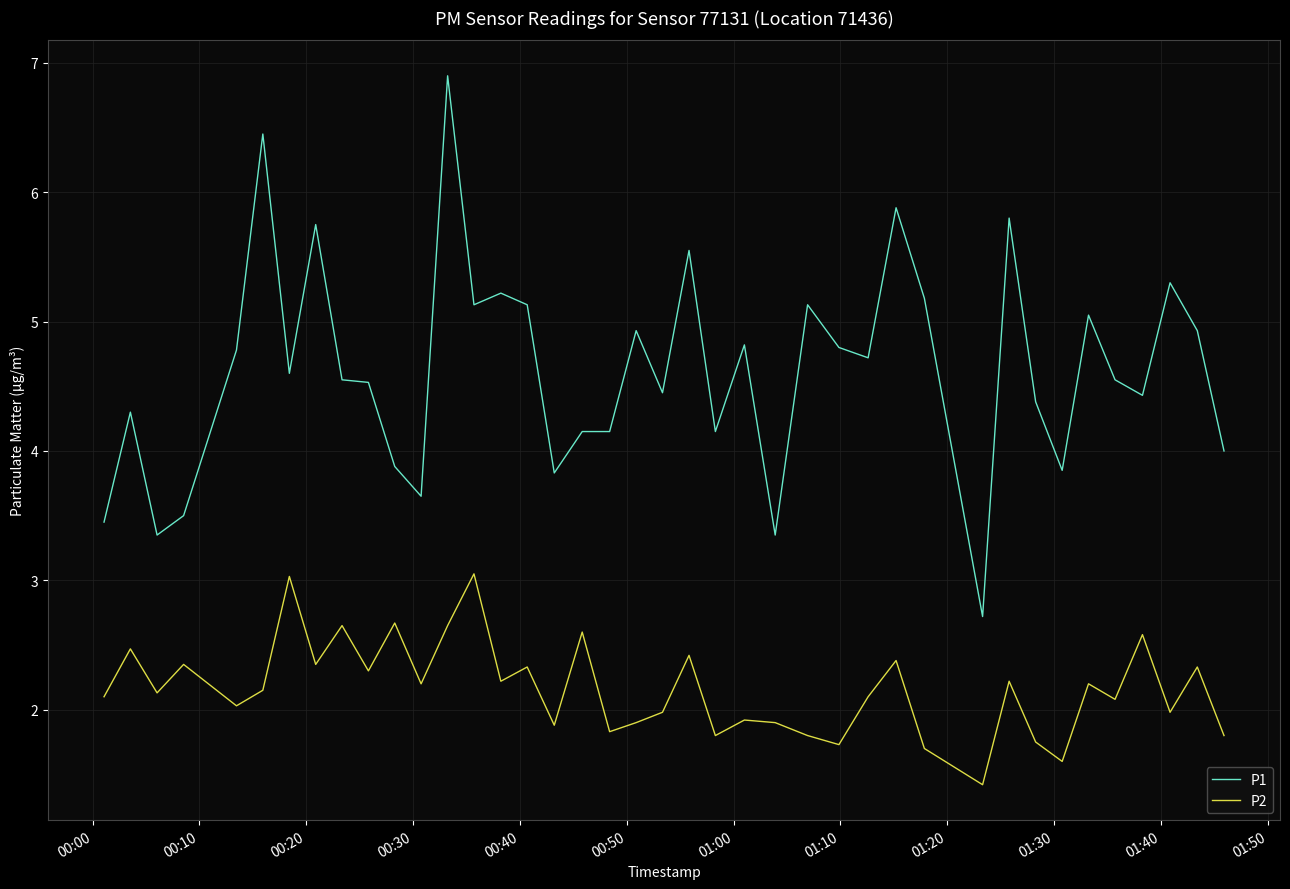

True or false: P1 and P2 intersect in this chart.

False